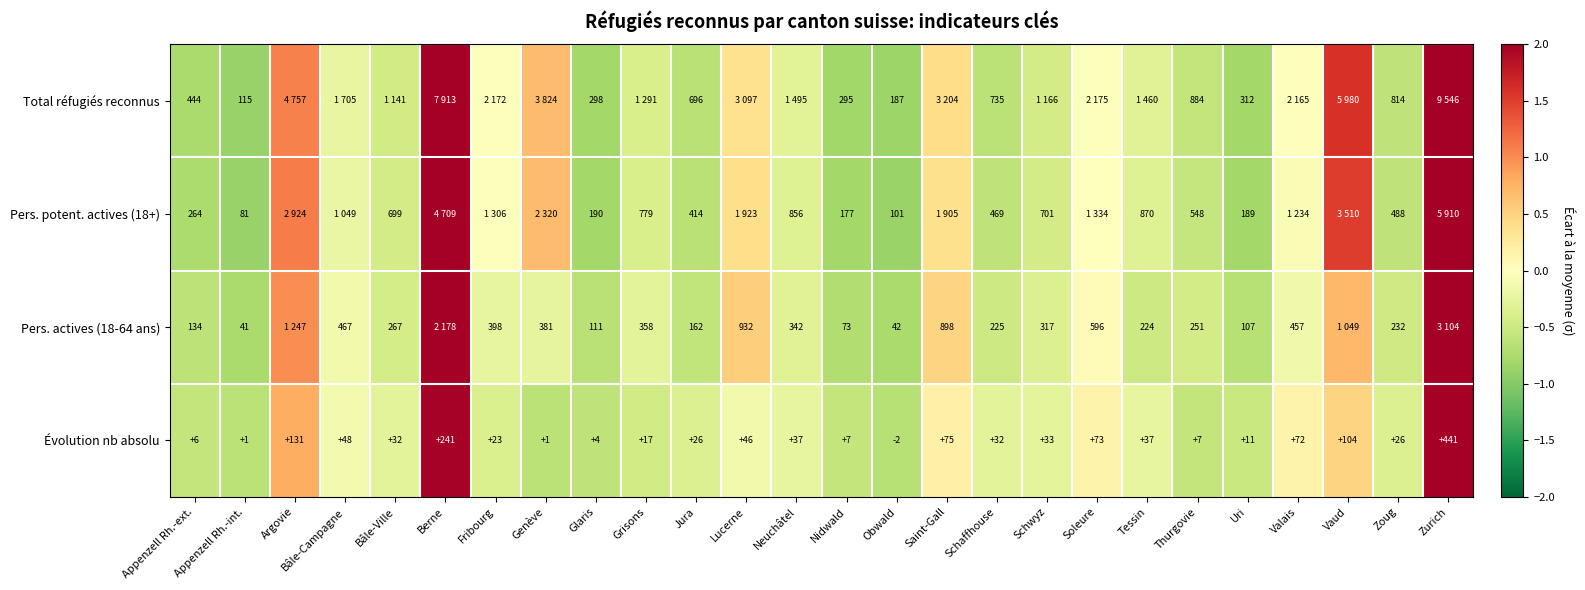

At which label does Évolution nb absolu reach its peak?

Zurich